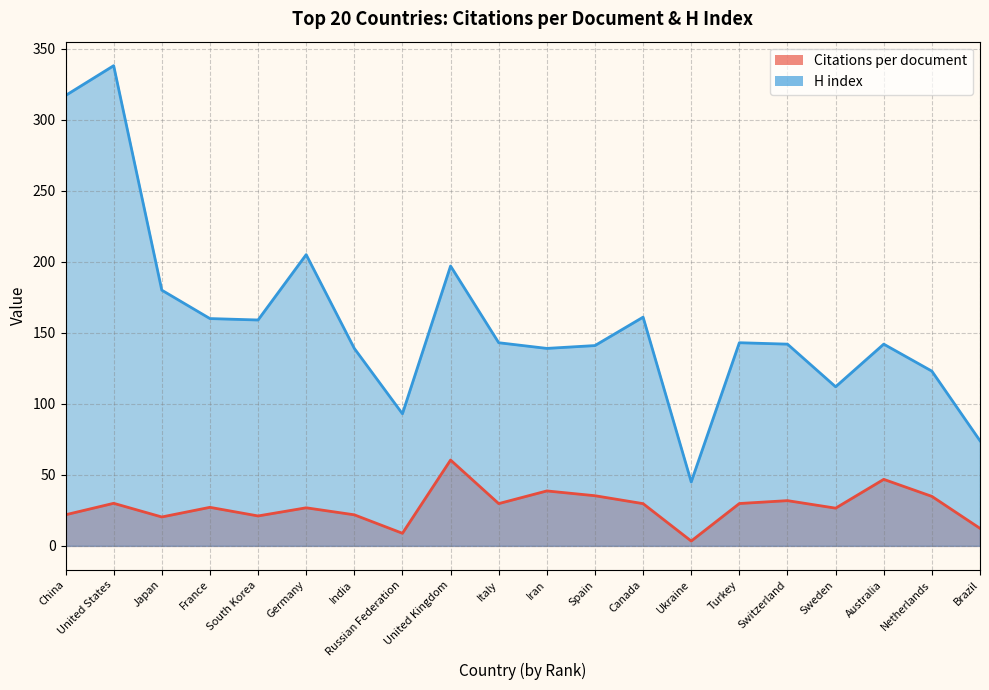

What position from the left is India?

7